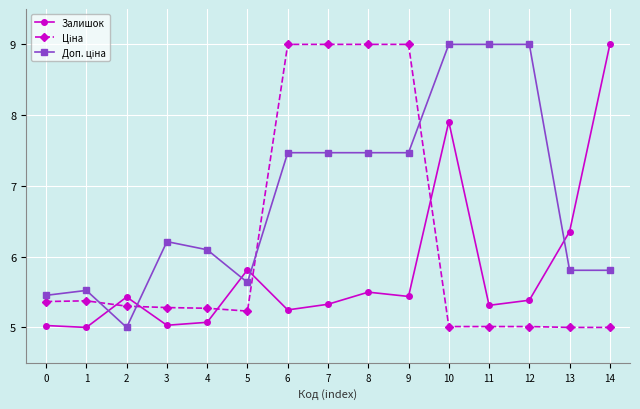

The Залишок series shows 2.6 at 2. True or false?

False